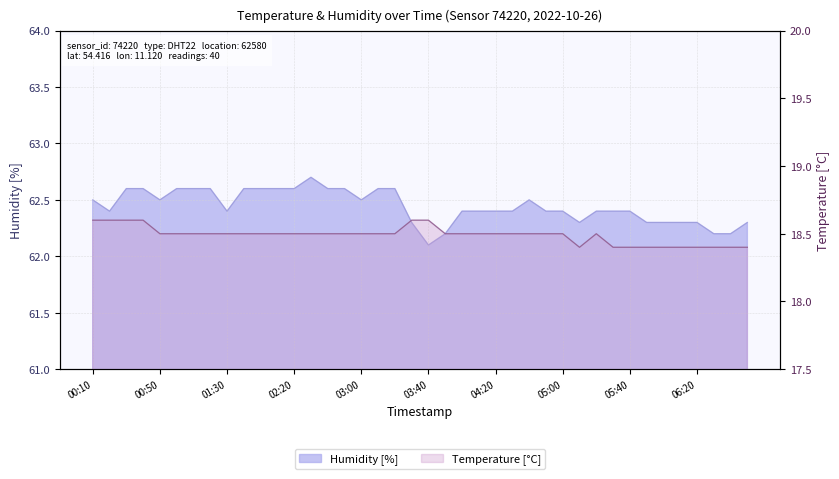

Reading left to right, extract all data points from this chart.

temperature: 18.6	18.6	18.6	18.6	18.5	18.5	18.5	18.5	18.5	18.5	18.5	18.5	18.5	18.5	18.5	18.5	18.5	18.5	18.5	18.6	18.6	18.5	18.5	18.5	18.5	18.5	18.5	18.5	18.5	18.4	18.5	18.4	18.4	18.4	18.4	18.4	18.4	18.4	18.4	18.4
humidity: 62.5	62.4	62.6	62.6	62.5	62.6	62.6	62.6	62.4	62.6	62.6	62.6	62.6	62.7	62.6	62.6	62.5	62.6	62.6	62.3	62.1	62.2	62.4	62.4	62.4	62.4	62.5	62.4	62.4	62.3	62.4	62.4	62.4	62.3	62.3	62.3	62.3	62.2	62.2	62.3